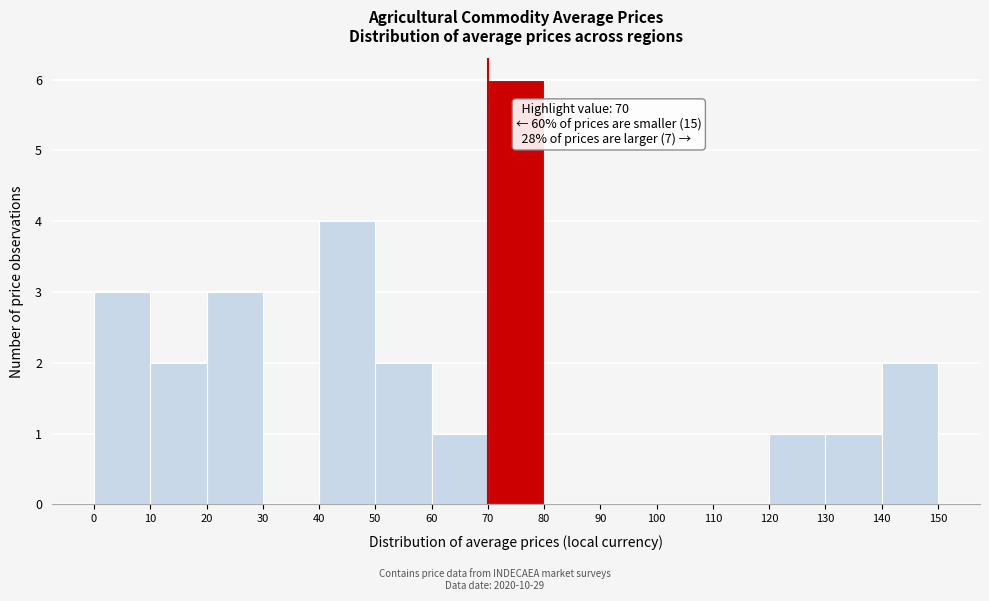

Which range on the x-axis has the tallest bar?

70 to 80